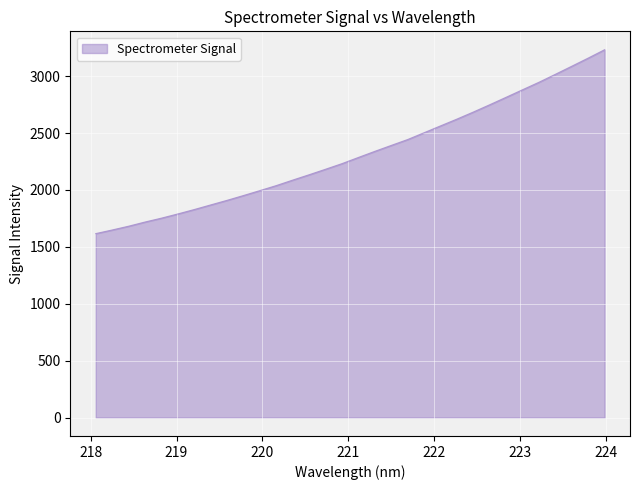

Count the number of categories in the chart.

32